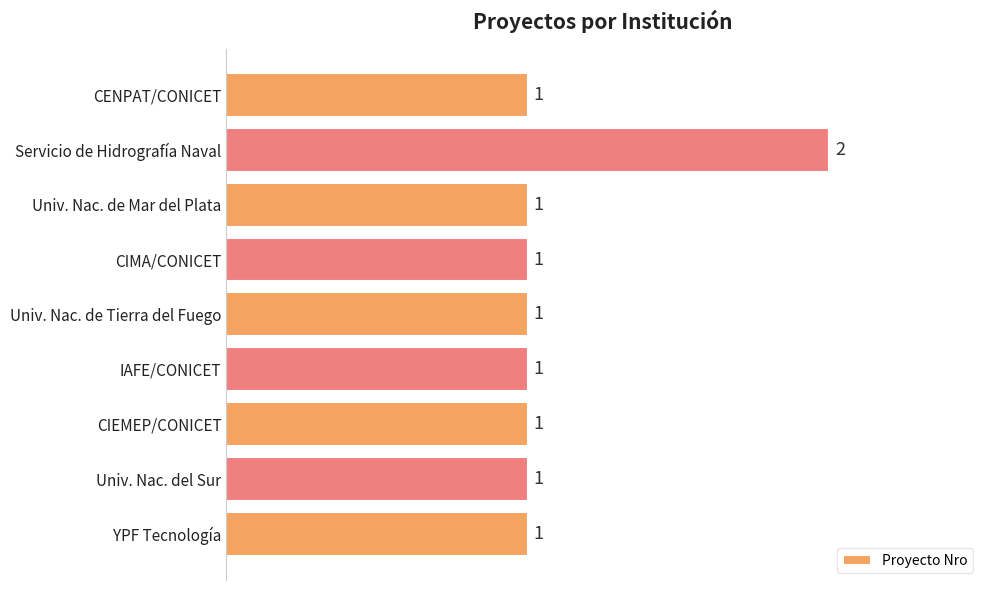

The chart shows a value of 1 at CENPAT/CONICET. True or false?

True